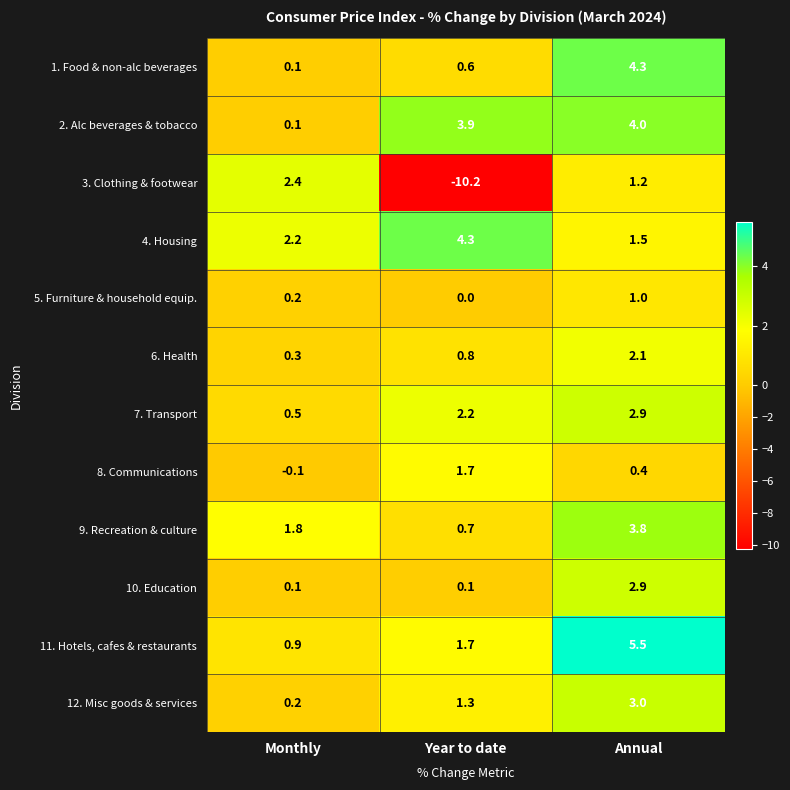

At how many categories does at least one series exceed 4?

2